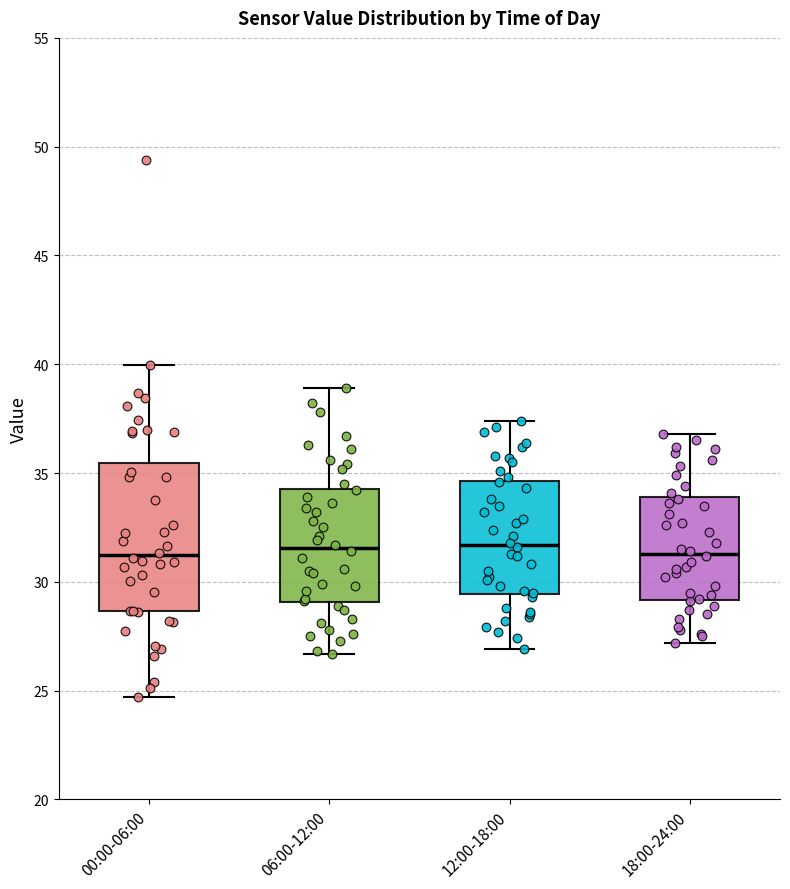

Where does the upper whisker of the box for 12:00-18:00 end on the y-axis? The values are not printed on the chart, so give them approximately, as read against the axis.

37.5